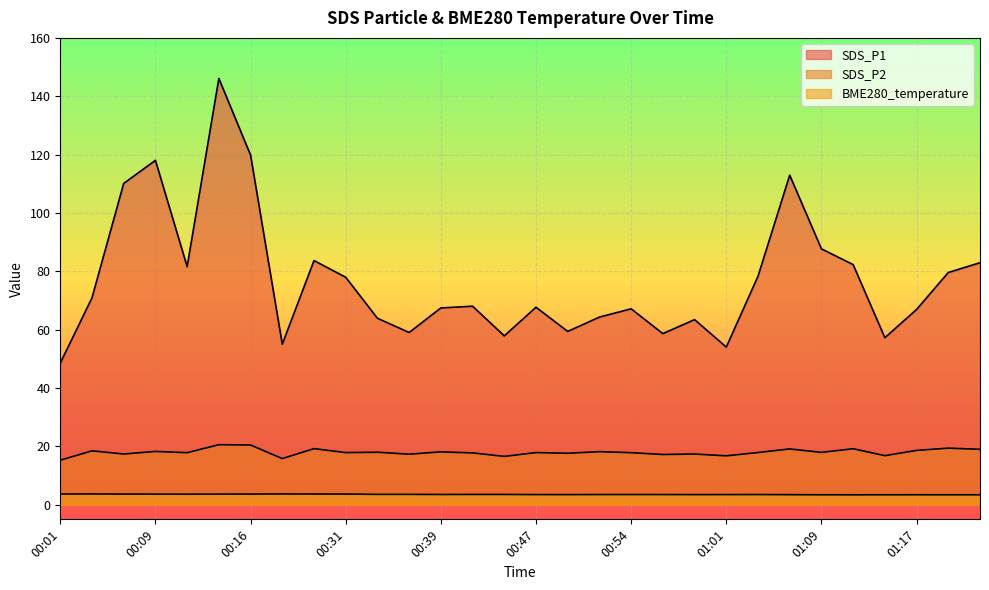

Between 00:14 and 01:12, which series saw the biggest shift?

SDS_P1